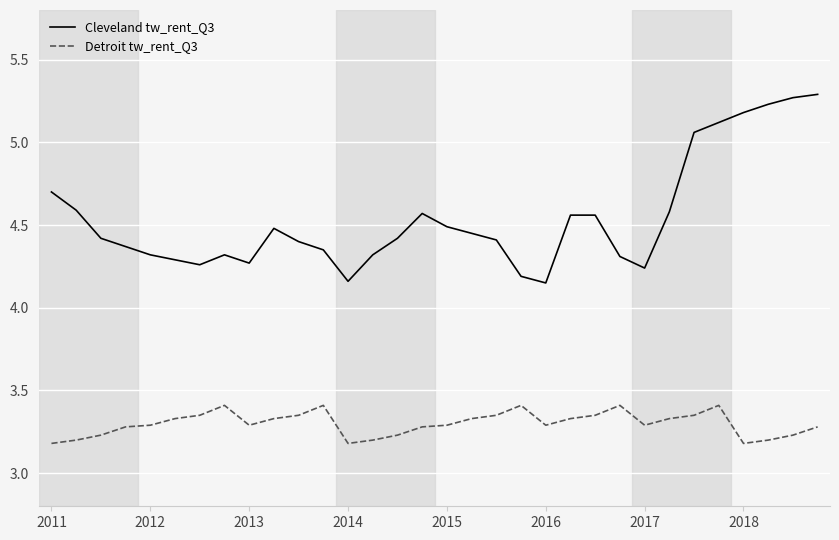

True or false: Detroit tw_rent_Q3 has more than 0 interior local peaks.

True